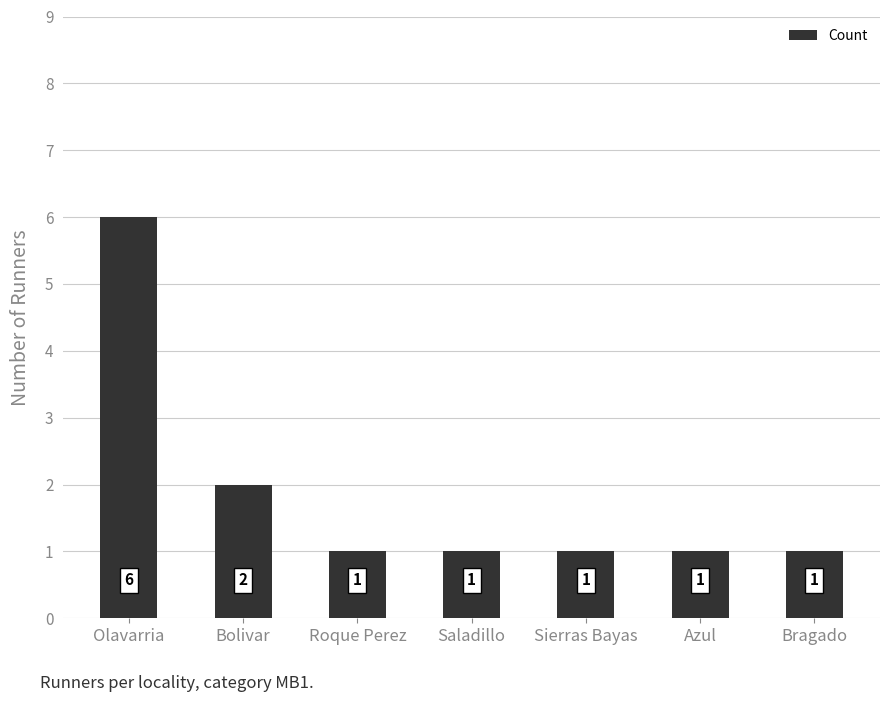

What is the ratio of the value at Saladillo to the value at Bolivar?

0.5